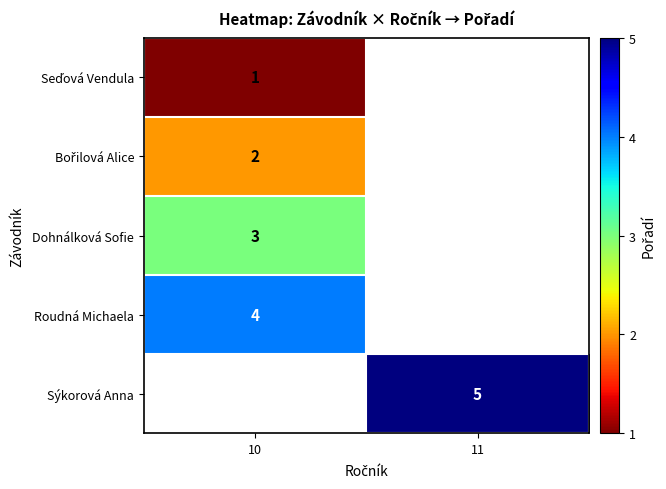

At how many categories does at least one series exceed 2?

2